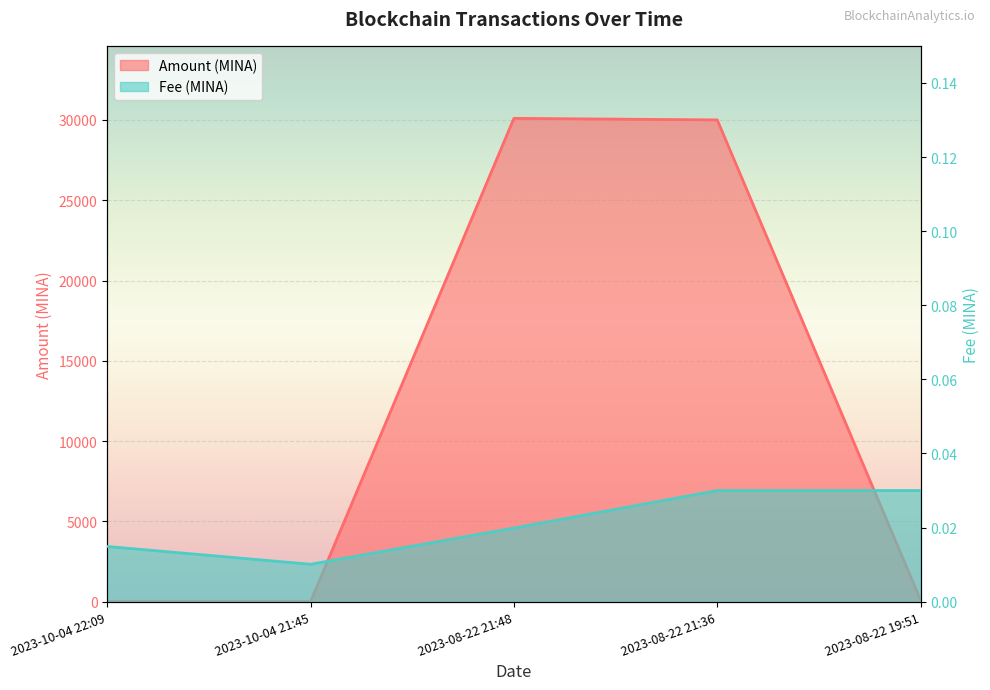

How many interior local valleys does the Fee series have?

1